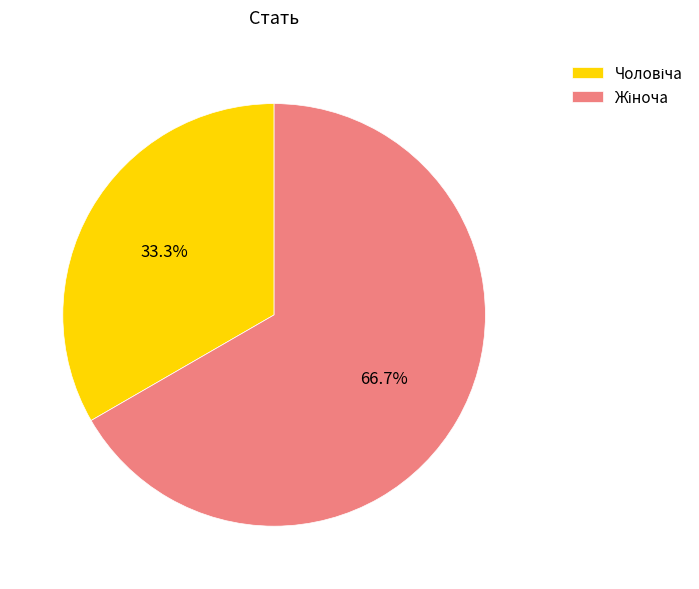

Does any single category account for the majority?

Yes